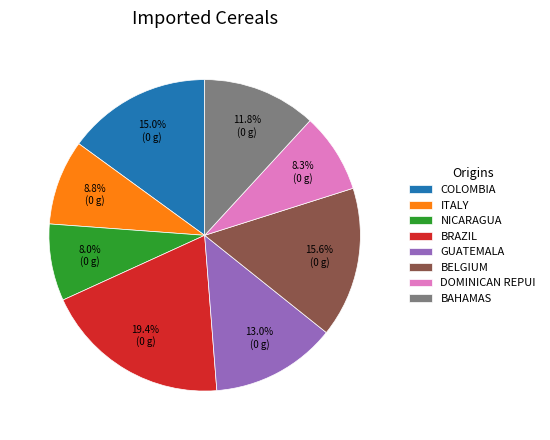

What is the ratio of the value at BAHAMAS to the value at BRAZIL?

0.6